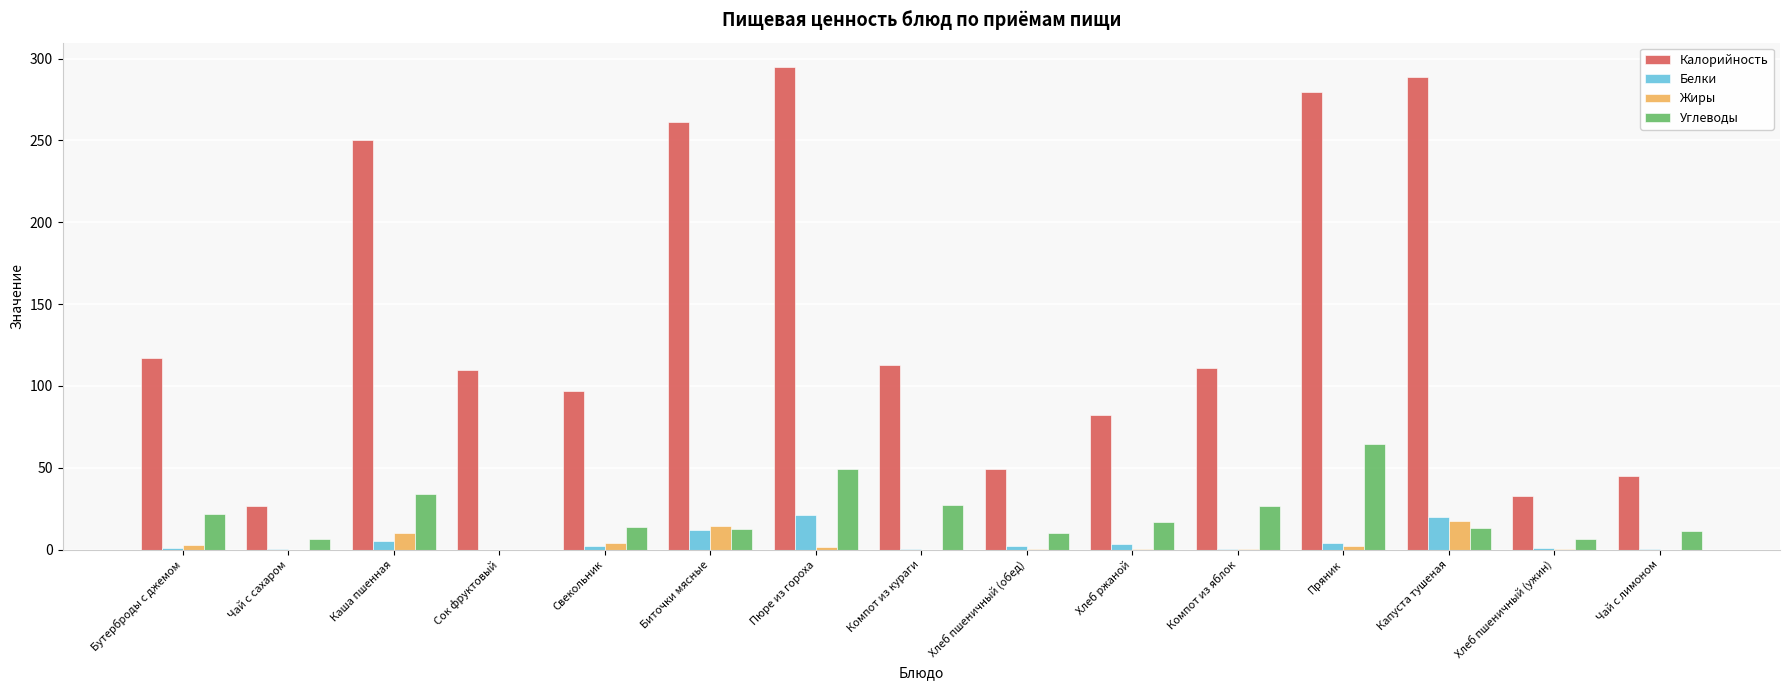

Count the number of categories in the chart.

15